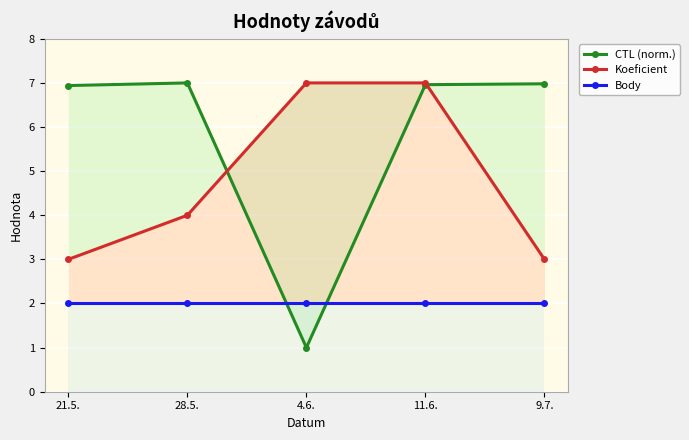

What position from the left is 9.7.?

5